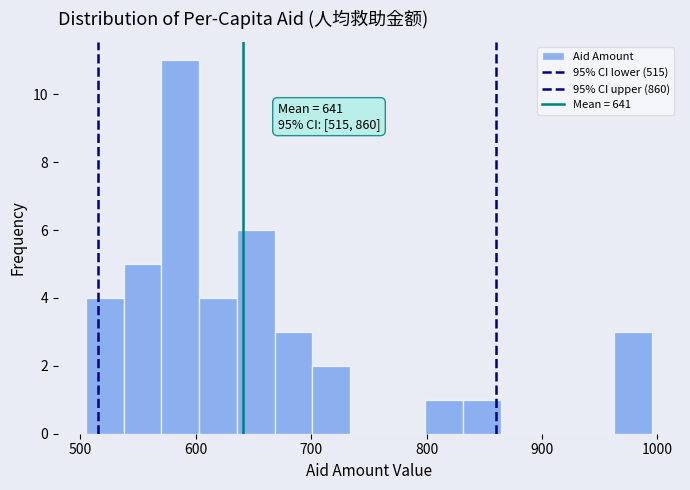

Around what value on the x-axis is the tallest bar? Give the approximate position of its centre, as read against the axis.

590